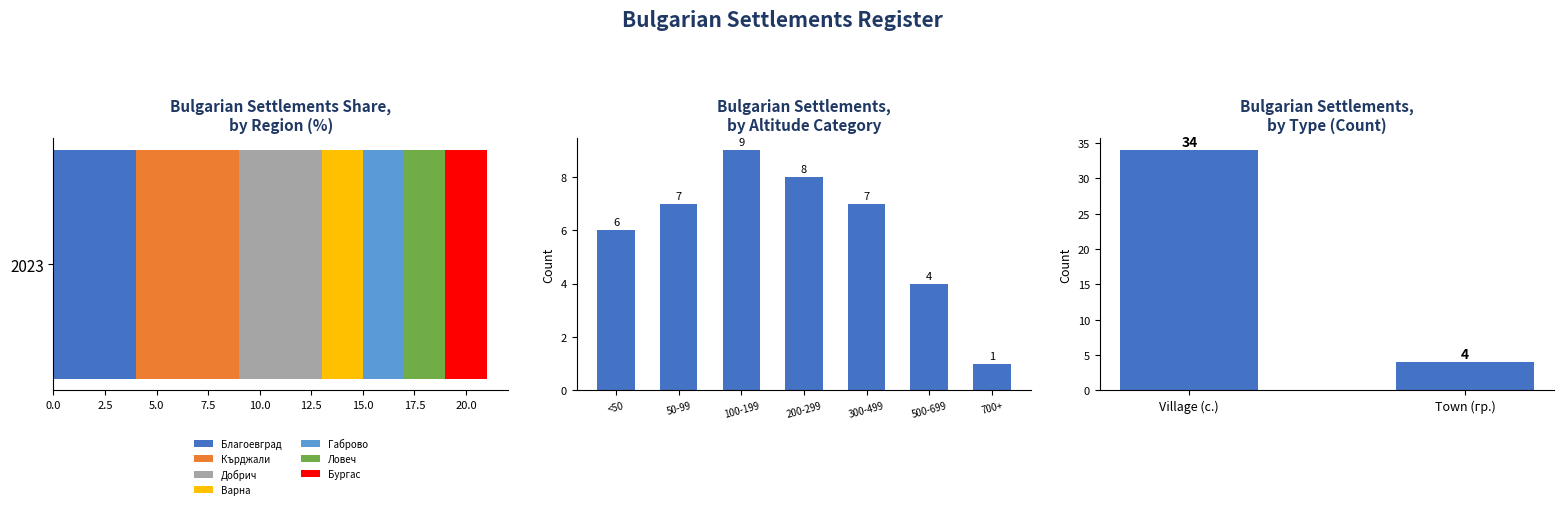

What is the maximum value for Благоевград?

4